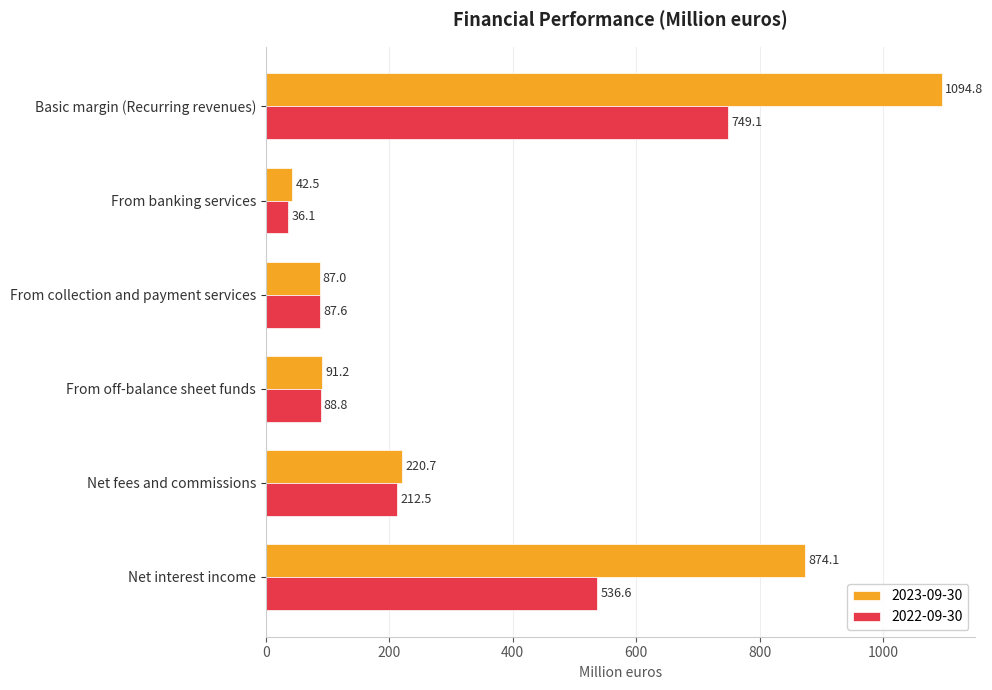

What is the maximum value shown in the chart?

1094.8